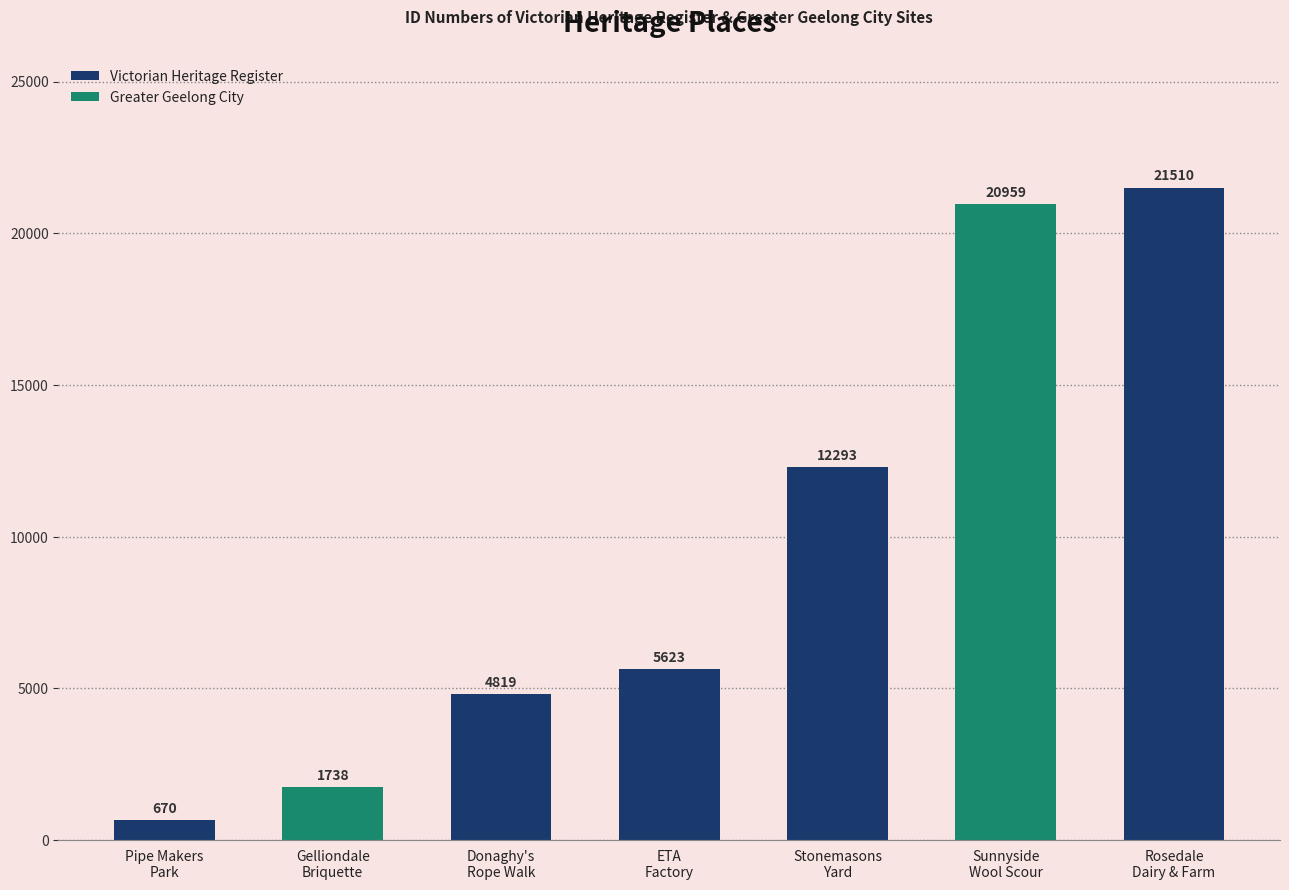

What is the minimum value shown in the chart?

670